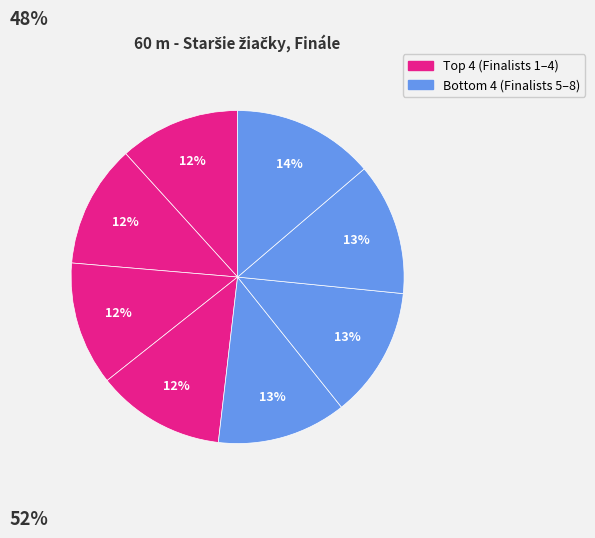

How many slices are in this pie chart?

8